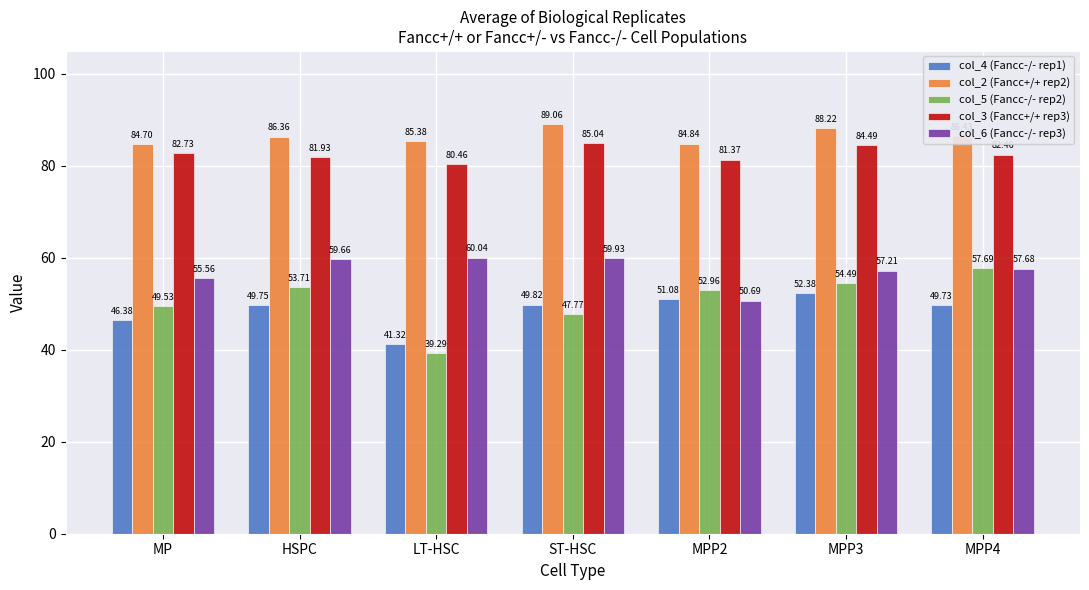

What value does the col_3 (Fancc+/+ rep3) series have at MPP2?

81.4